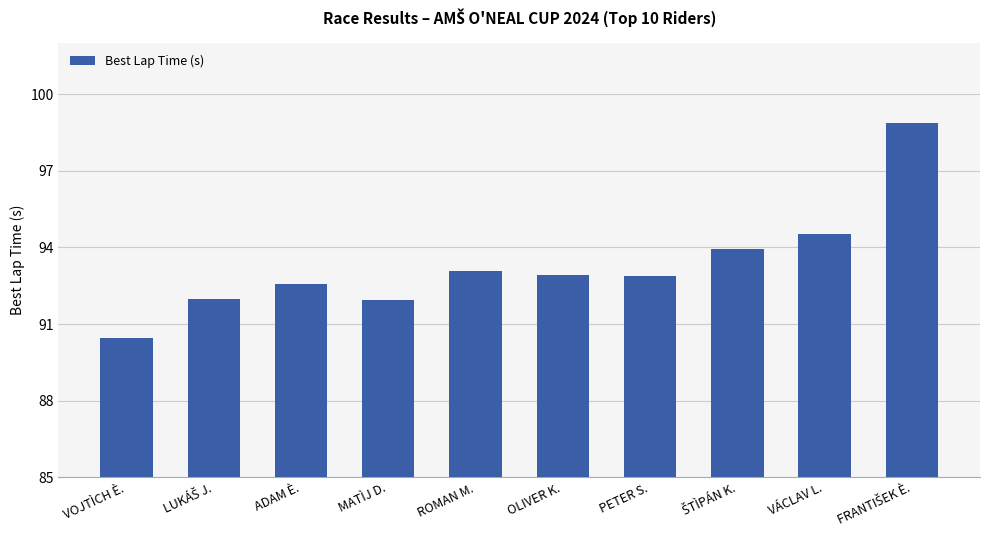

What is the difference between the maximum and second lowest values?

6.9